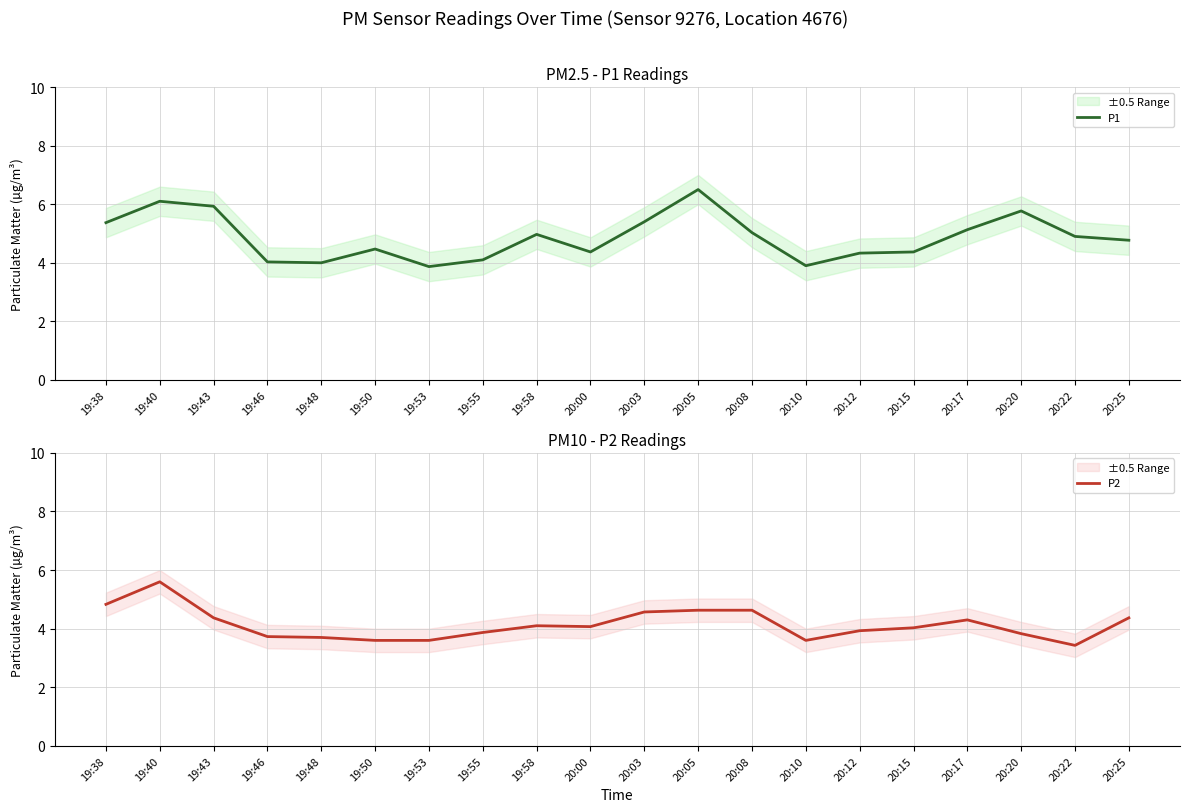

Is the value of P1 at 19:43 greater than the value of P2 at 19:43?

Yes